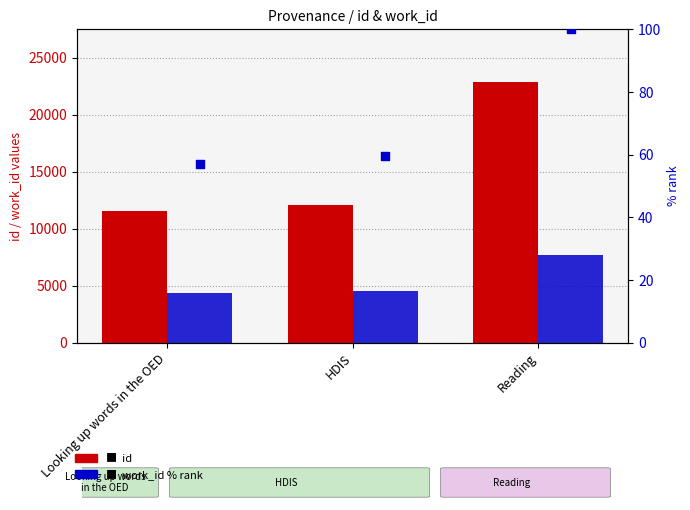

Which series has the widest spread of Y values?

id